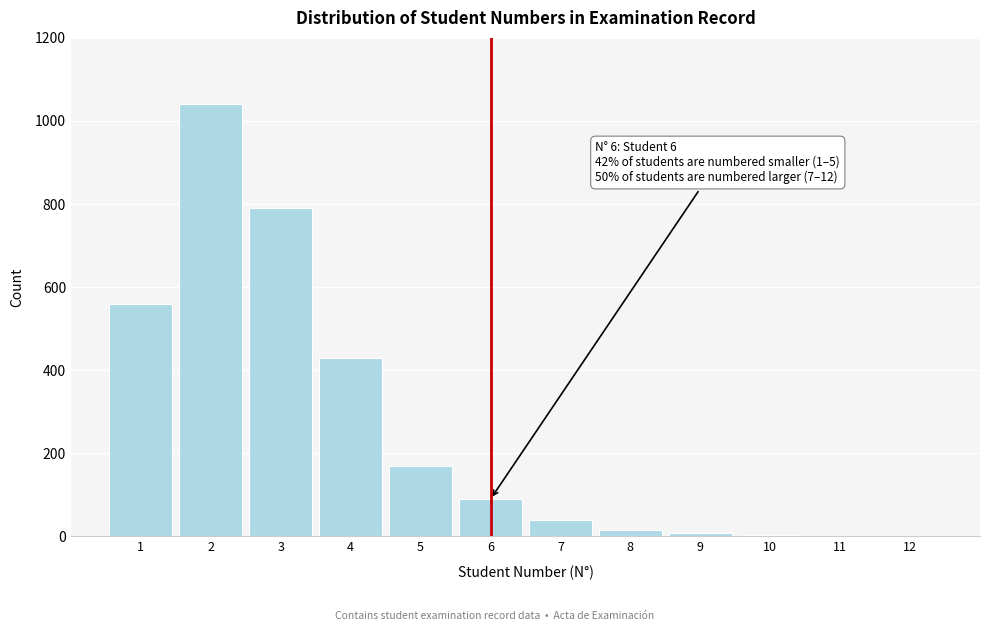

Is it true that the value at 1 is 800?

False